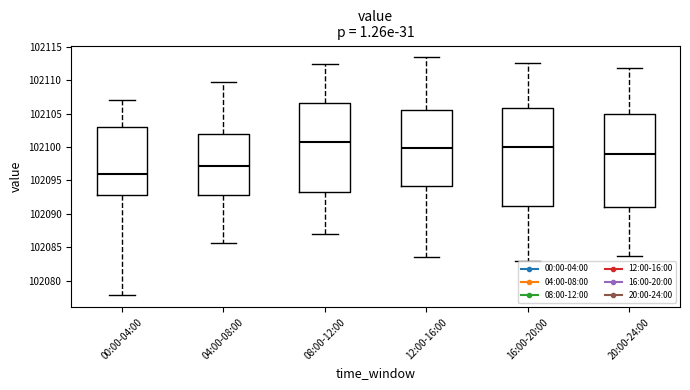

Reading left to right, transcribe this box plot: for each box, give where its median line is, the range the box spans, and where its two whiskers end, as read against the y-axis. The values are not printed on the chart, so give them approximately, as read against the axis.

00:00-04:00: median 102096.0, box 102093.0 to 102103.0, whiskers 102078.0 to 102107.0
04:00-08:00: median 102097.0, box 102093.0 to 102102.0, whiskers 102085.5 to 102110.0
08:00-12:00: median 102100.5, box 102093.0 to 102106.5, whiskers 102087.0 to 102112.5
12:00-16:00: median 102100.0, box 102094.0 to 102105.5, whiskers 102083.5 to 102113.5
16:00-20:00: median 102100.0, box 102091.0 to 102106.0, whiskers 102083.0 to 102112.5
20:00-24:00: median 102099.0, box 102091.0 to 102105.0, whiskers 102083.5 to 102112.0